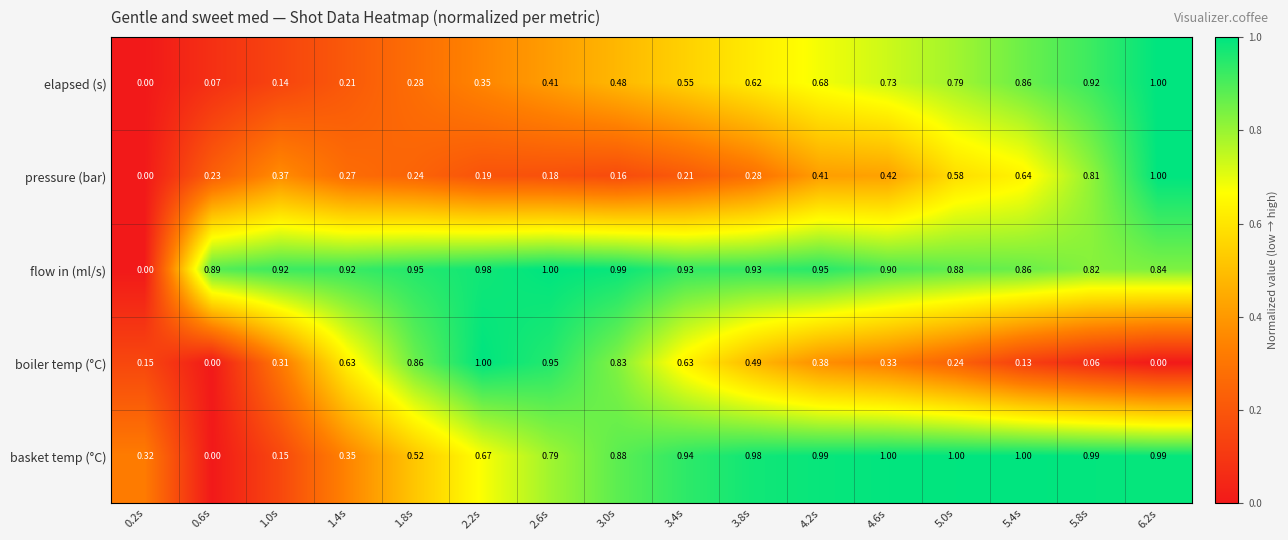

Between 0.2s and 3.0s, which series saw the biggest shift?

flow in (ml/s)